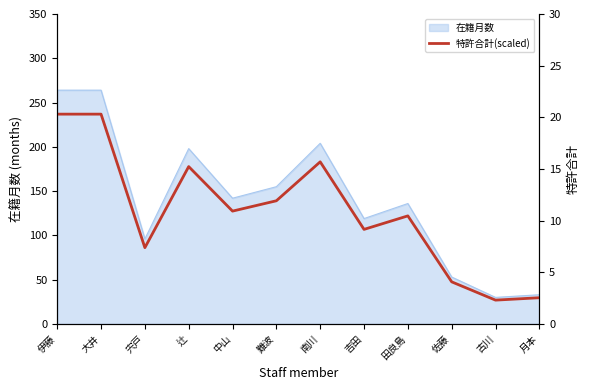

What is the change in value from 中山 to 月本?

-8.4